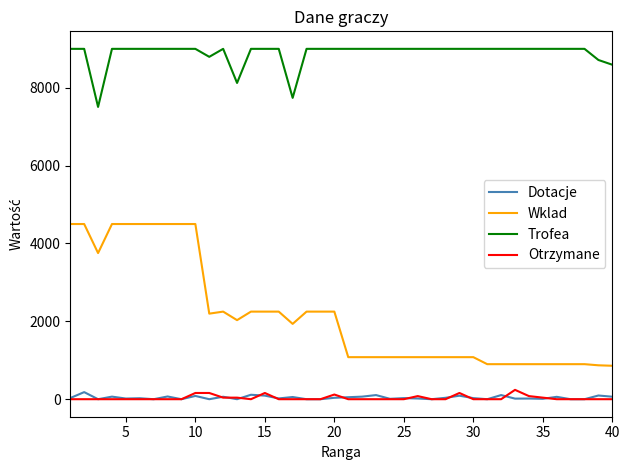

What is the greatest value displayed?

9000